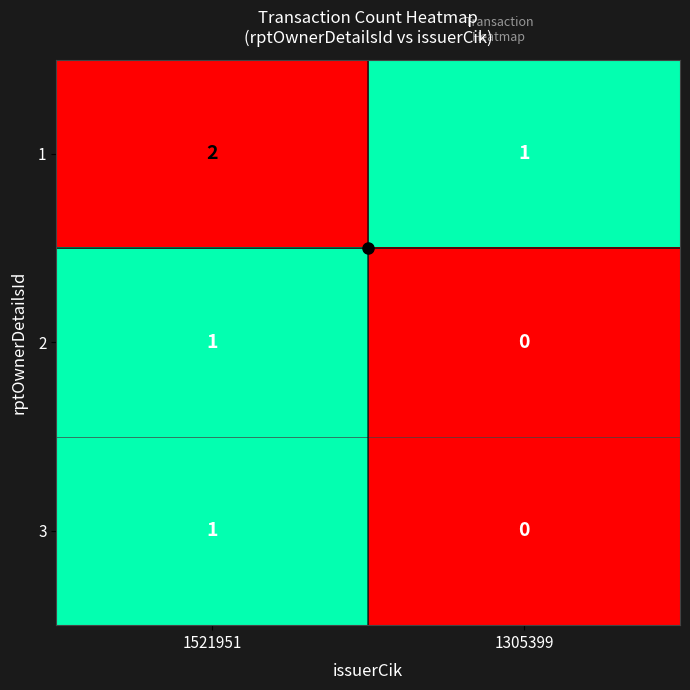

What is the sum of all 1 values?

3